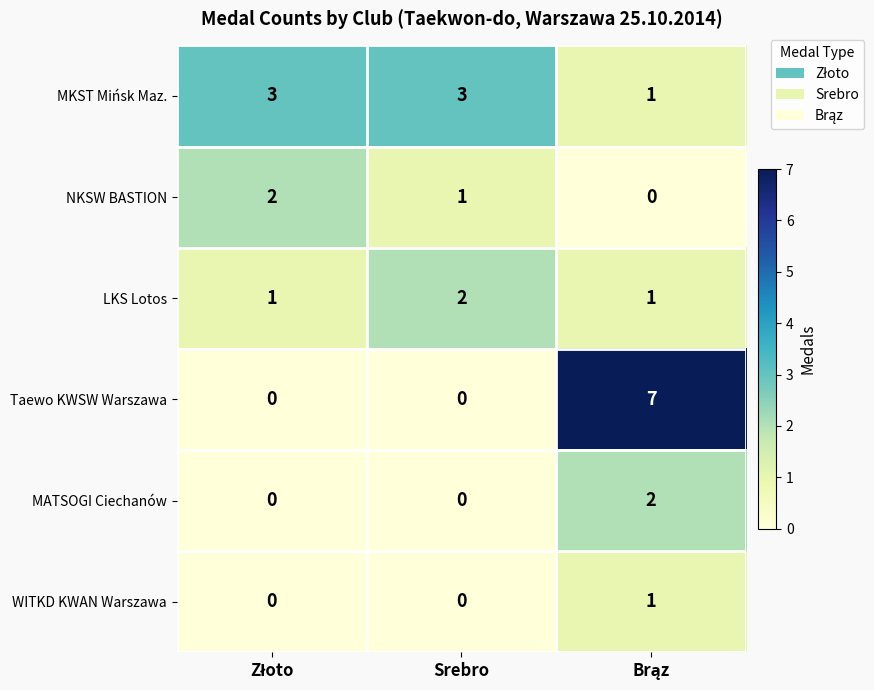

Reading left to right, list all the values displayed in this chart.

MKST Mińsk Maz.: 3	3	1
NKSW BASTION: 2	1	0
LKS Lotos: 1	2	1
Taewo KWSW Warszawa: 0	0	7
MATSOGI Ciechanów: 0	0	2
WITKD KWAN Warszawa: 0	0	1